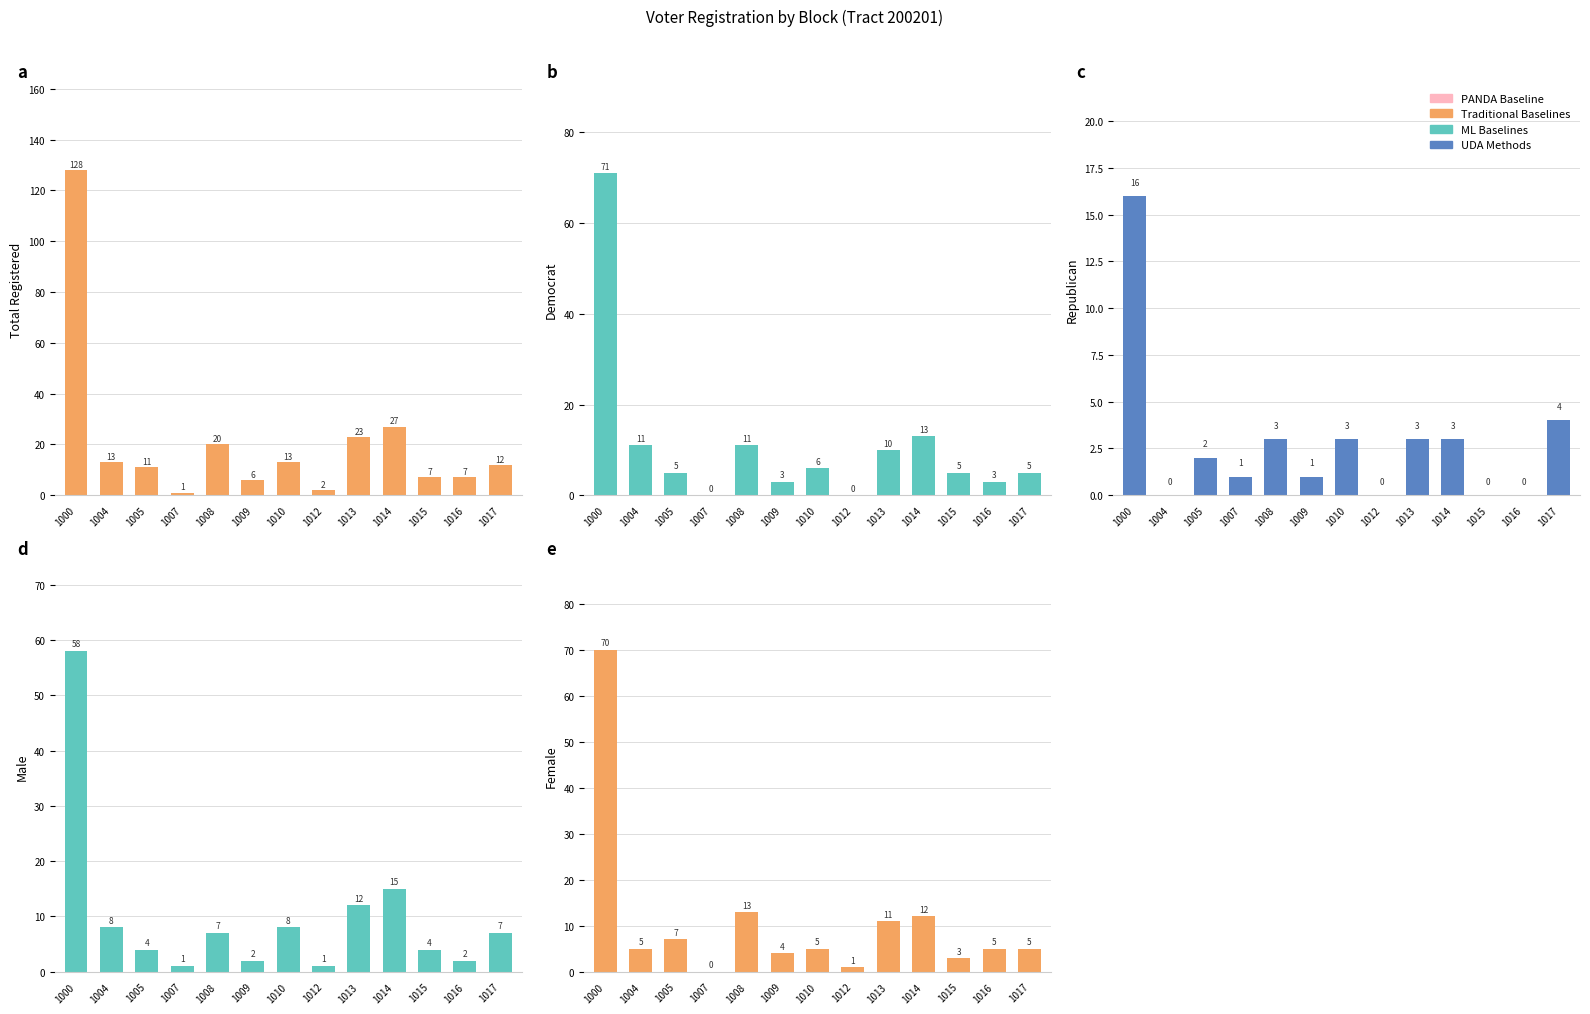

Reading left to right, what are all the values shown in this chart?

Total Registered: 1000=128	1004=13	1005=11	1007=1	1008=20	1009=6	1010=13	1012=2	1013=23	1014=27	1015=7	1016=7	1017=12
Democrat: 1000=71	1004=11	1005=5	1007=0	1008=11	1009=3	1010=6	1012=0	1013=10	1014=13	1015=5	1016=3	1017=5
Republican: 1000=16	1004=0	1005=2	1007=1	1008=3	1009=1	1010=3	1012=0	1013=3	1014=3	1015=0	1016=0	1017=4
Male: 1000=58	1004=8	1005=4	1007=1	1008=7	1009=2	1010=8	1012=1	1013=12	1014=15	1015=4	1016=2	1017=7
Female: 1000=70	1004=5	1005=7	1007=0	1008=13	1009=4	1010=5	1012=1	1013=11	1014=12	1015=3	1016=5	1017=5